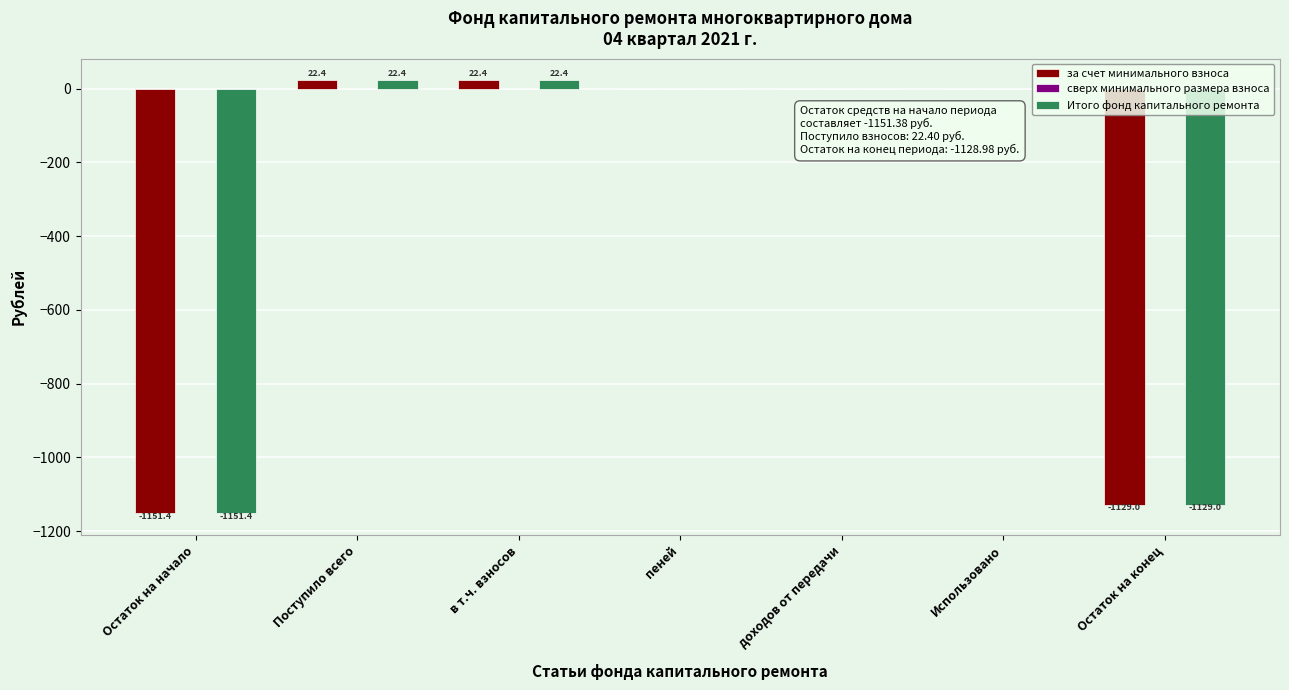

How many categories are shown in the chart?

7